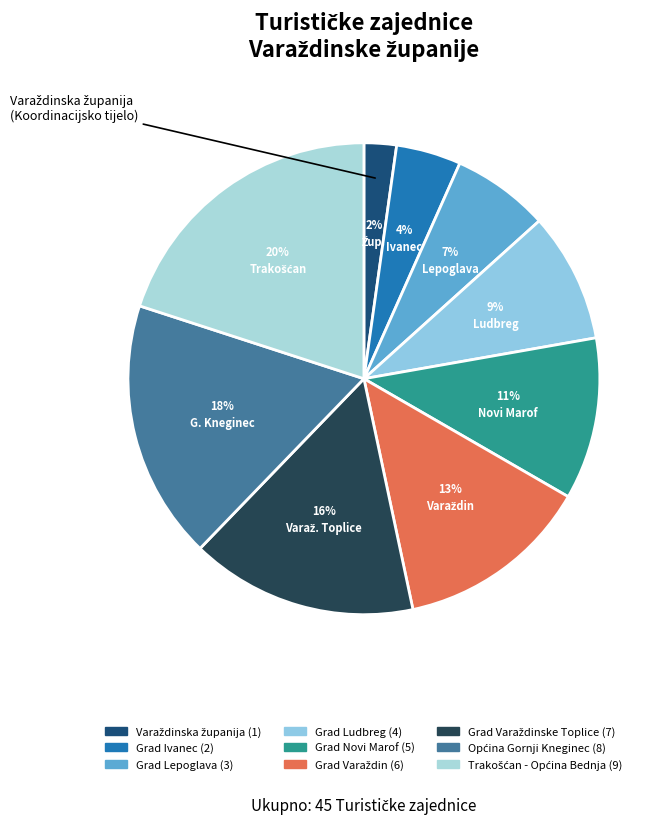

To the nearest percent, what is the average slice percentage?

11%